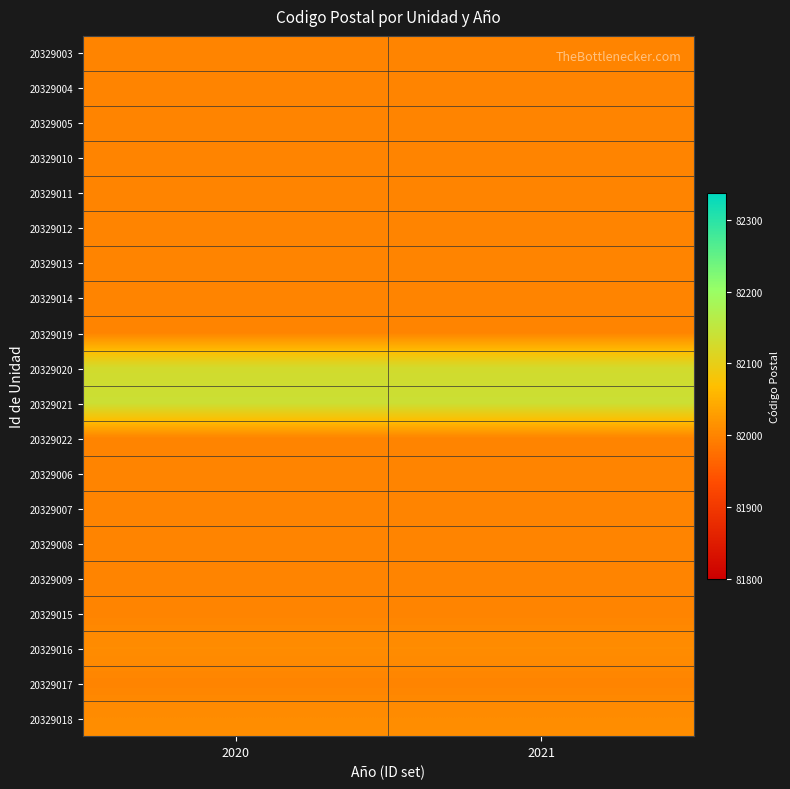

Reading left to right, transcribe all the data shown in this chart.

20329003: 2020=82000	2021=82000
20329004: 2020=82000	2021=82000
20329005: 2020=82000	2021=82000
20329010: 2020=82000	2021=82000
20329011: 2020=82000	2021=82000
20329012: 2020=82000	2021=82000
20329013: 2020=82000	2021=82000
20329014: 2020=82000	2021=82000
20329019: 2020=82000	2021=82000
20329020: 2020=82128	2021=82128
20329021: 2020=82137	2021=82137
20329022: 2020=82000	2021=82000
20329006: 2020=82000	2021=82000
20329007: 2020=82000	2021=82000
20329008: 2020=82000	2021=82000
20329009: 2020=82000	2021=82000
20329015: 2020=82000	2021=82000
20329016: 2020=82010	2021=82010
20329017: 2020=82000	2021=82000
20329018: 2020=82010	2021=82010